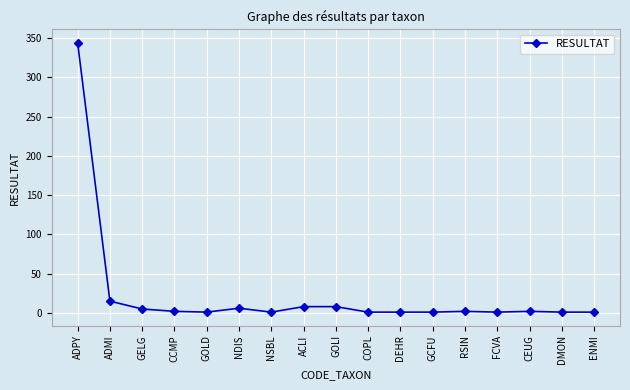

What is the minimum value shown in the chart?

1